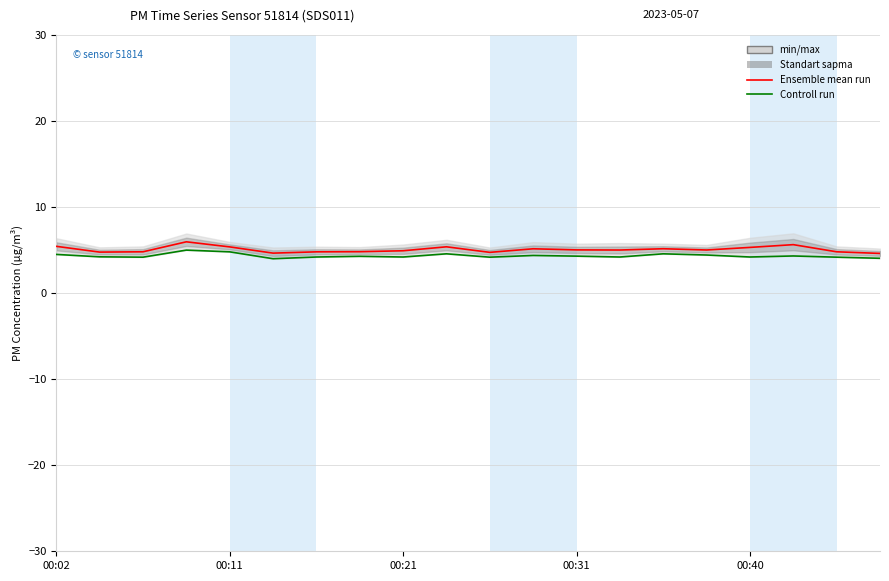

What is the sum of the Ensemble mean run values at 00:31 and 00:11?

10.7